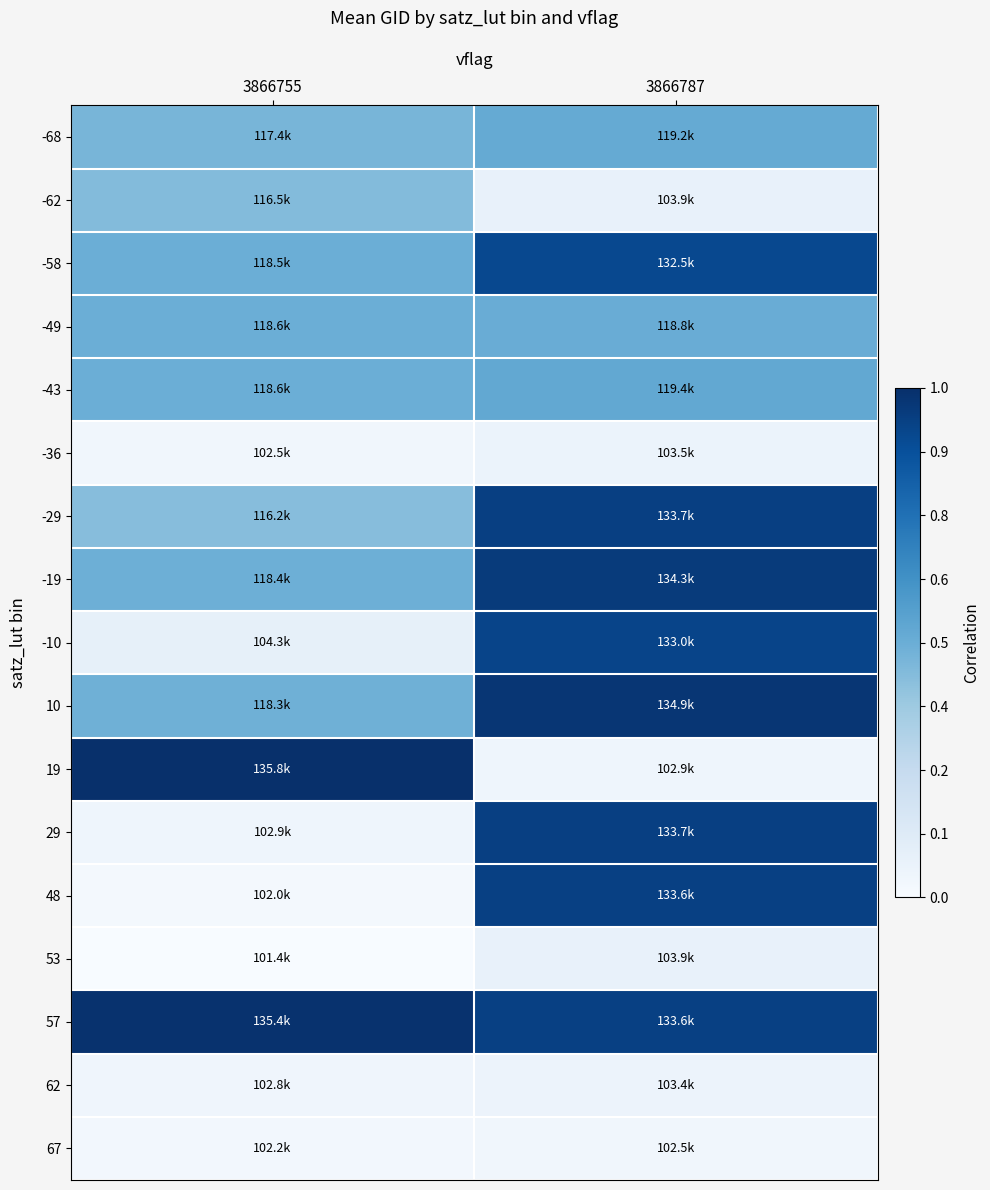

How many data points does each series have?

2